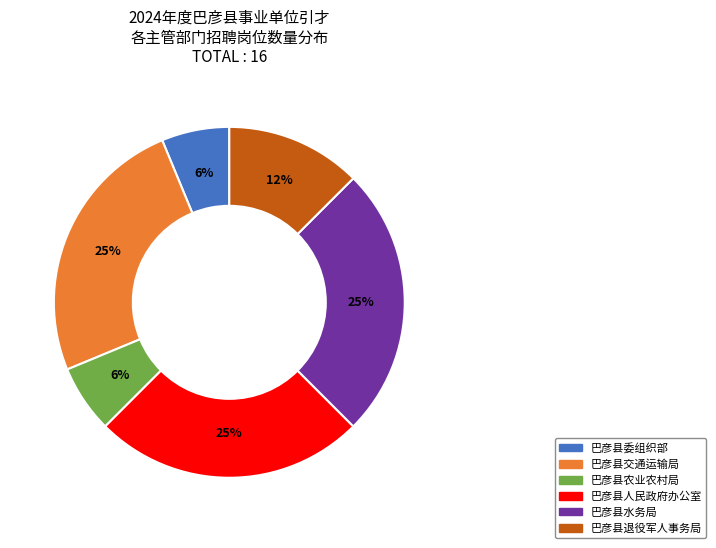

Does any single category account for the majority?

No